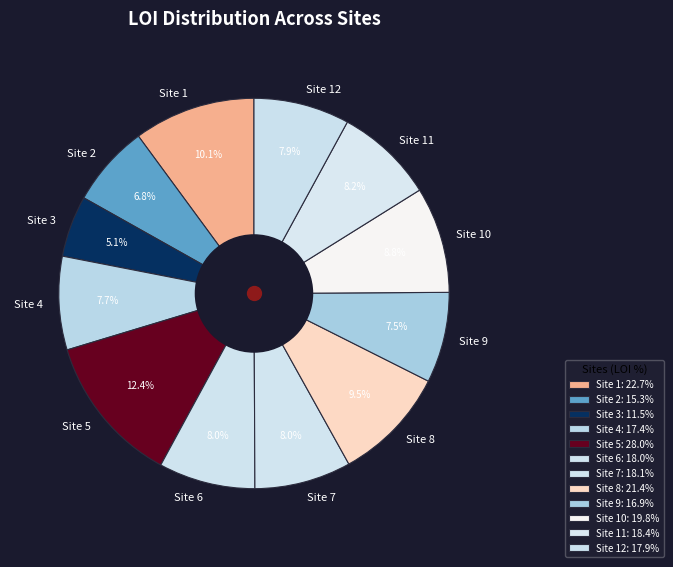

What portion of the pie excludes Site 3?

94.9%